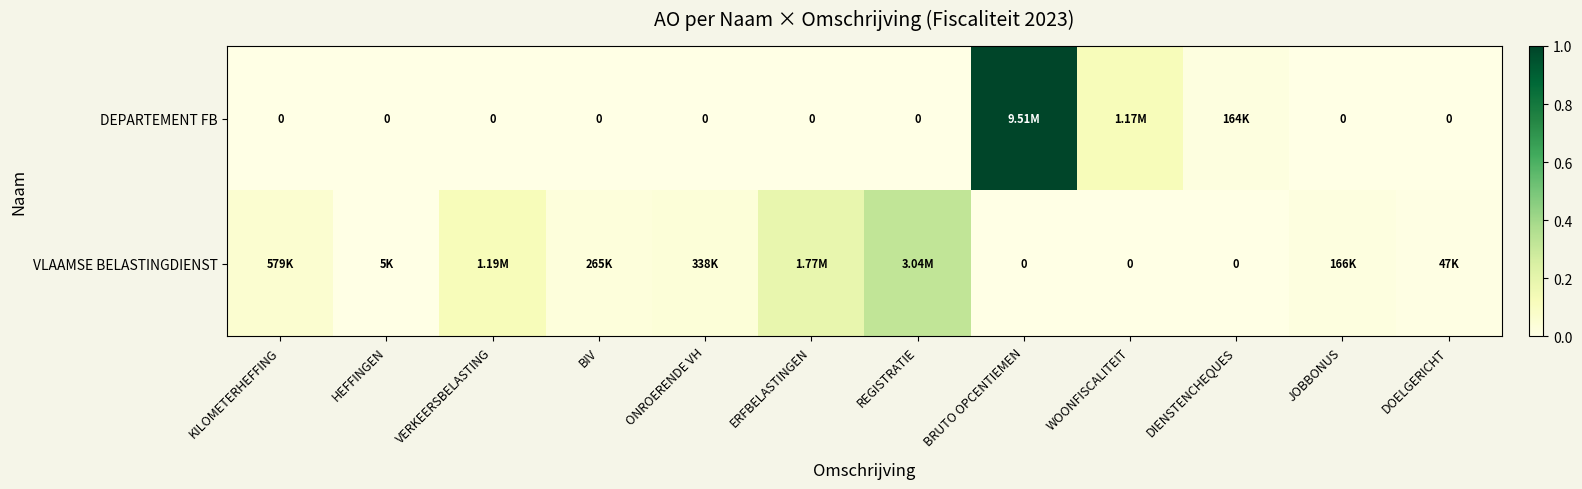

What is the spread (max minus min) of values at ERFBELASTINGEN?

0.2